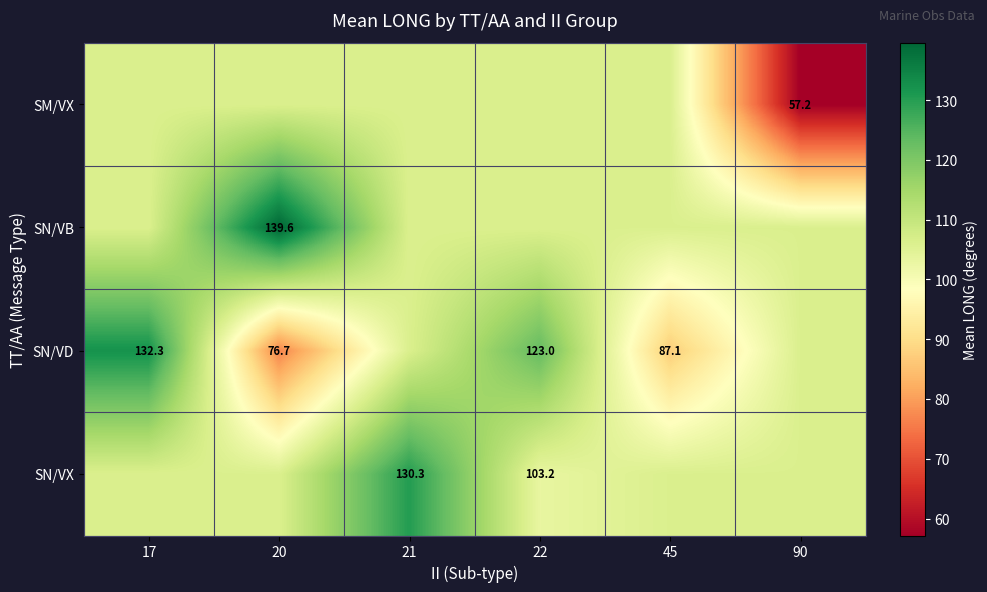

At which label does SN/VD first exceed 106?

17